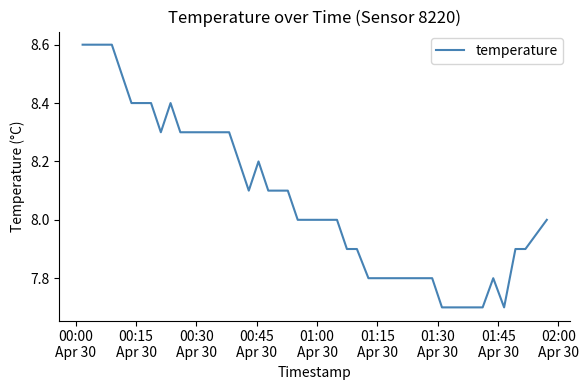

What is the minimum value shown in the chart?

7.7